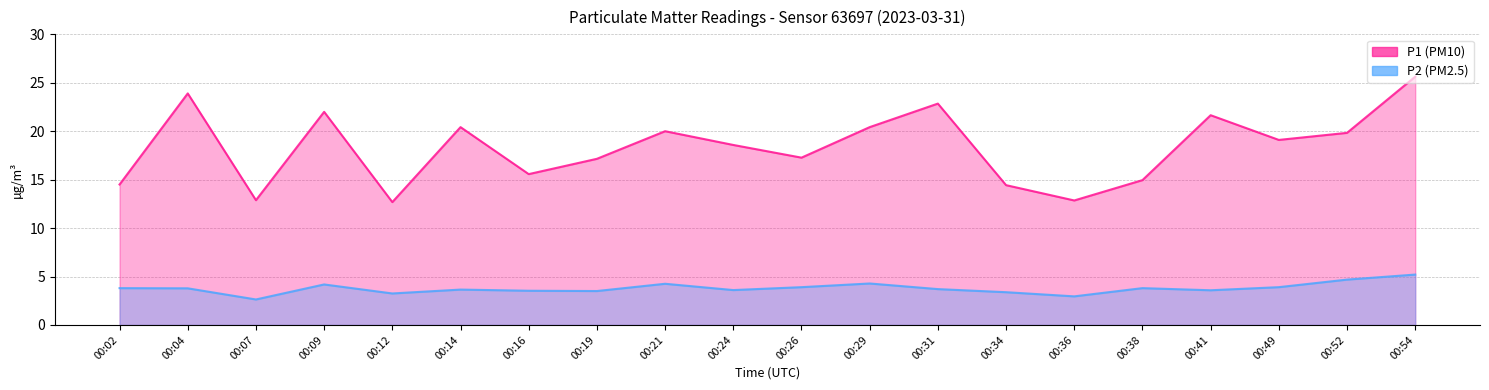

Which series has the largest range (max minus min)?

P1